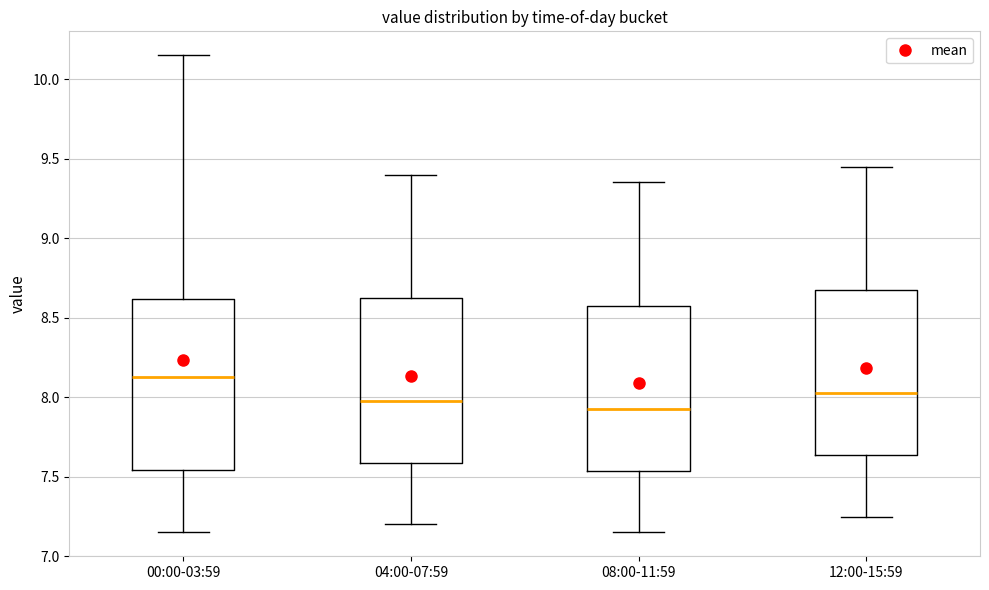

Which box has the highest median line?

00:00-03:59